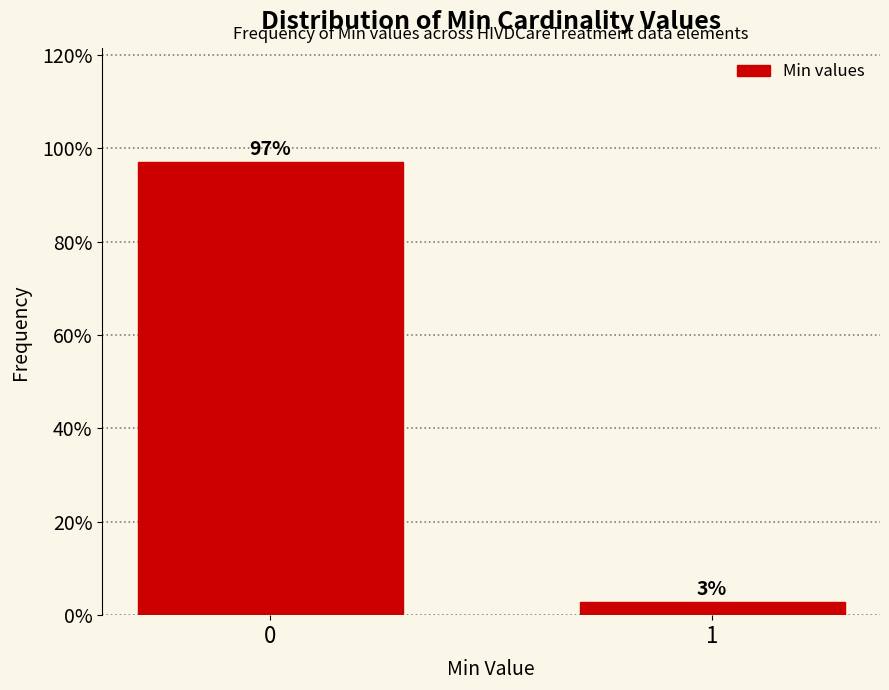

What is the value of the 1st bar from the left?

97.1